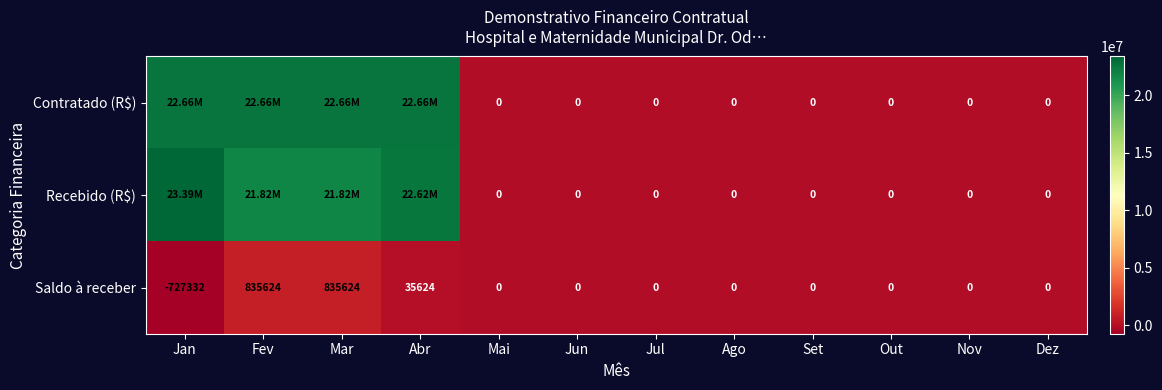

At which label does Saldo à receber first exceed 0?

Fev